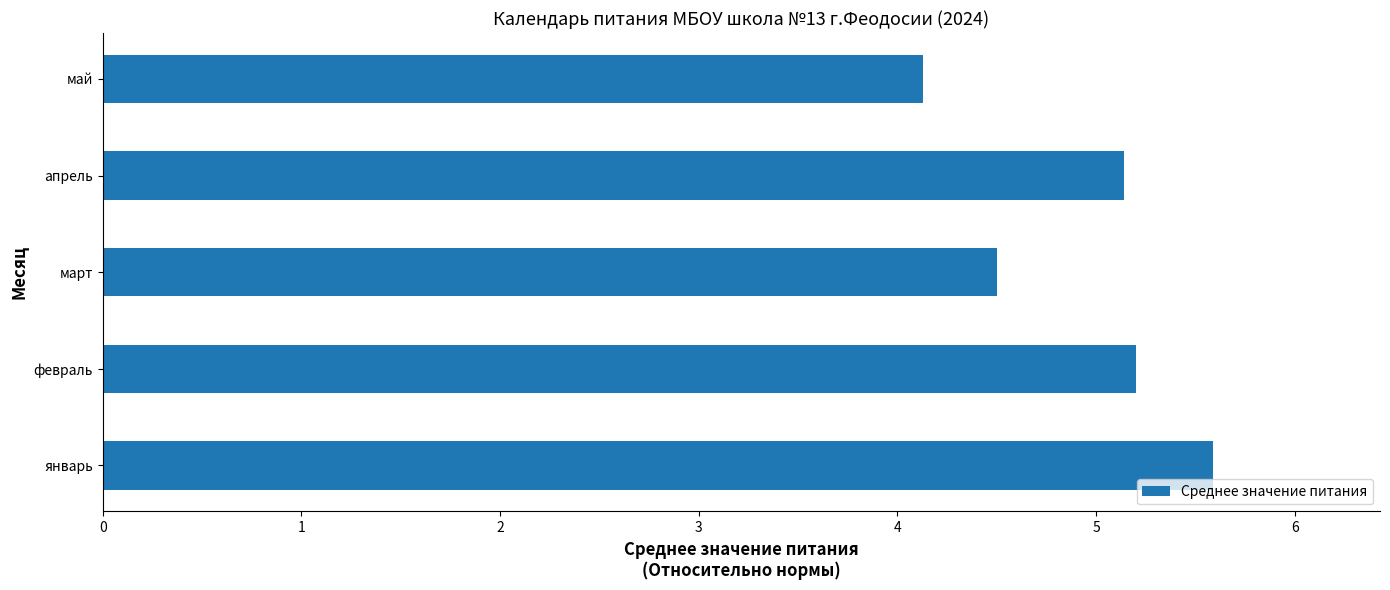

What is the difference between the maximum and second lowest values?

1.1